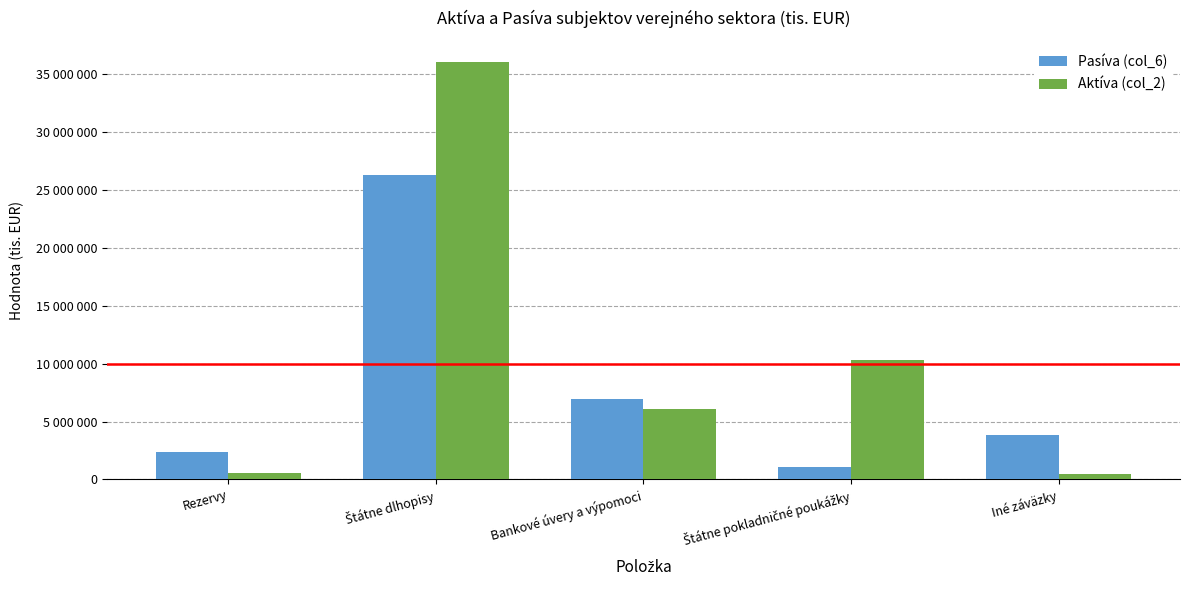

What is the sum of all Aktíva (col_2) values?

53482791